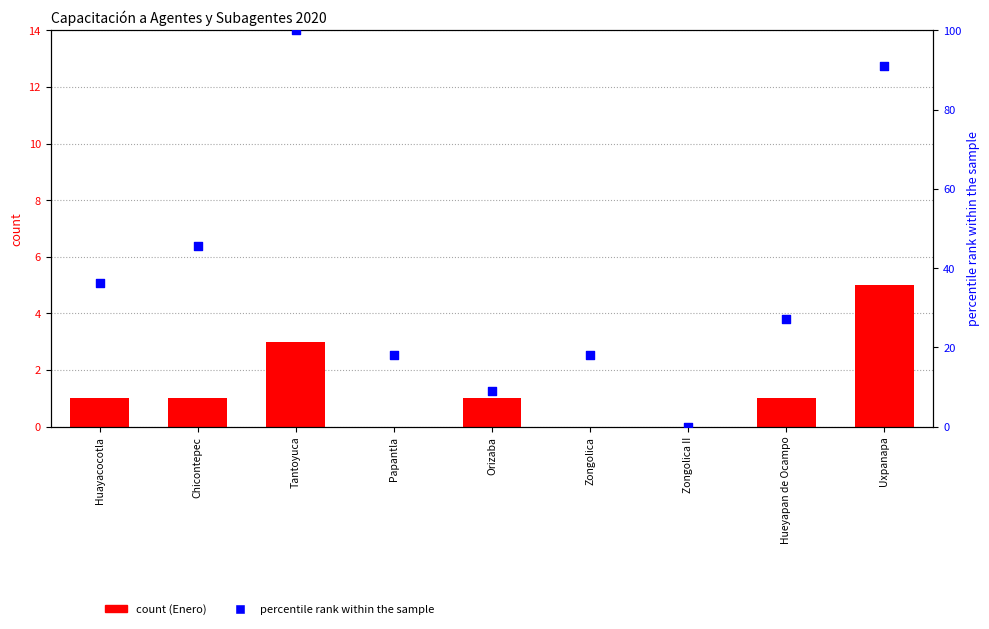

Which series reaches the minimum Y coordinate?

count (Enero)